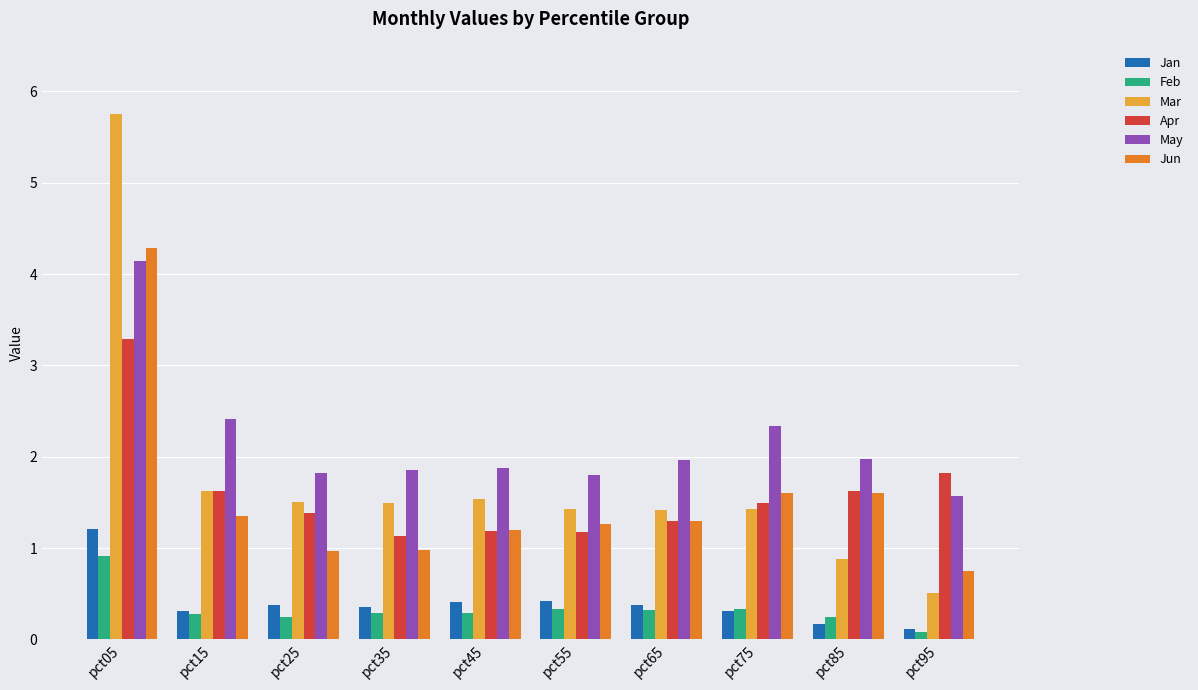

Which series has the largest total across all categories?

May